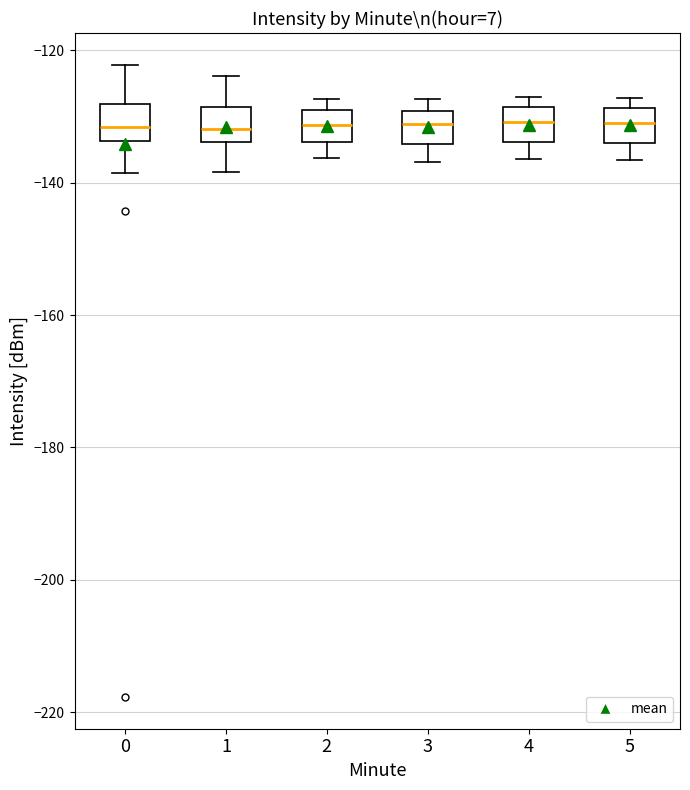

Reading left to right, transcribe this box plot: for each box, give where its median line is, the range the box spans, and where its two whiskers end, as read against the y-axis. The values are not printed on the chart, so give them approximately, as read against the axis.

0: median -132, box -134 to -128, whiskers -138 to -122
1: median -132, box -134 to -128, whiskers -138 to -124
2: median -132, box -134 to -128, whiskers -136 to -128 (just above the box's upper edge)
3: median -132, box -134 to -130, whiskers -136 to -128
4: median -130, box -134 to -128, whiskers -136 to -128 (just above the box's upper edge)
5: median -130, box -134 to -128, whiskers -136 to -128 (just above the box's upper edge)